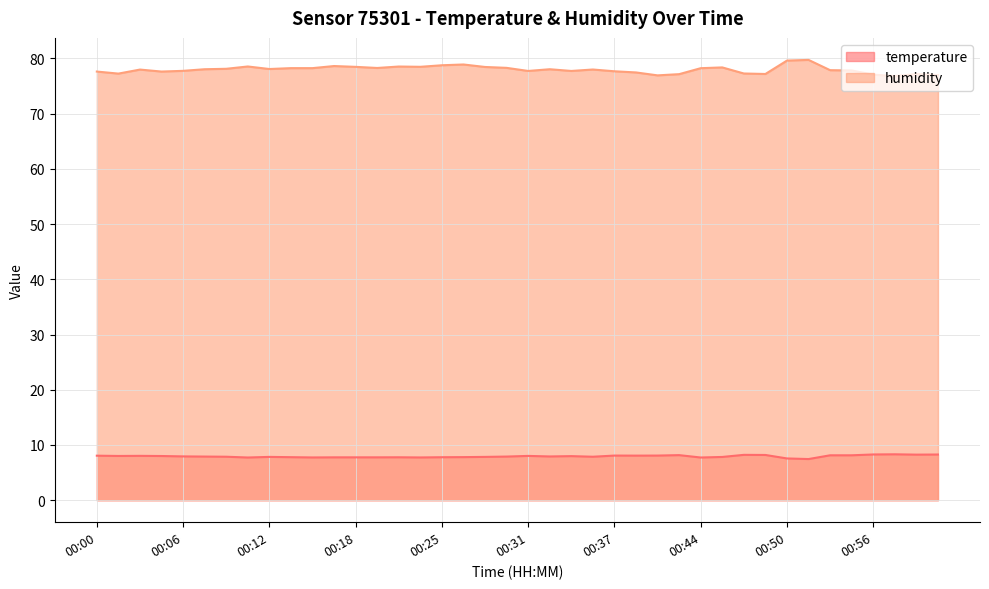

What is the difference between the maximum and minimum values in the humidity series?

2.9